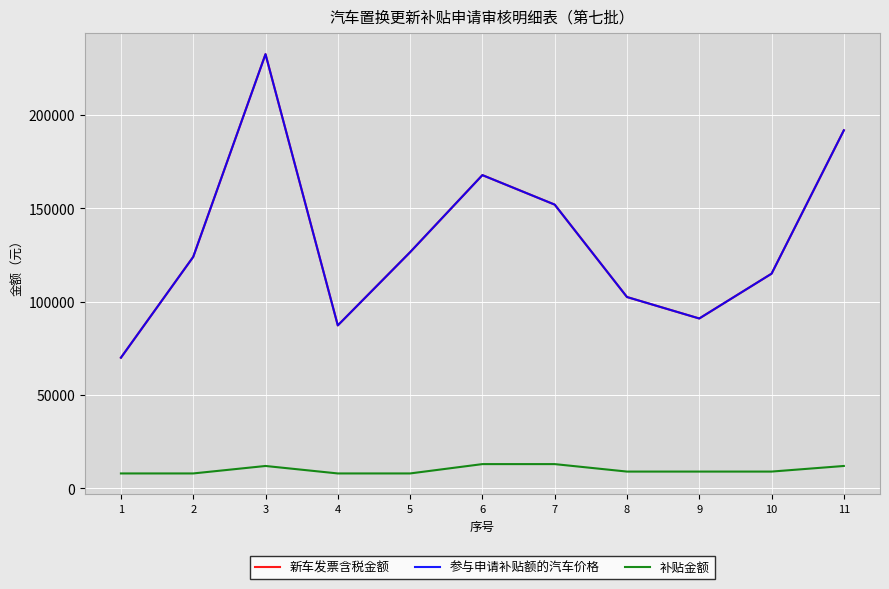

Is this an area chart (filled region under the line)?

No